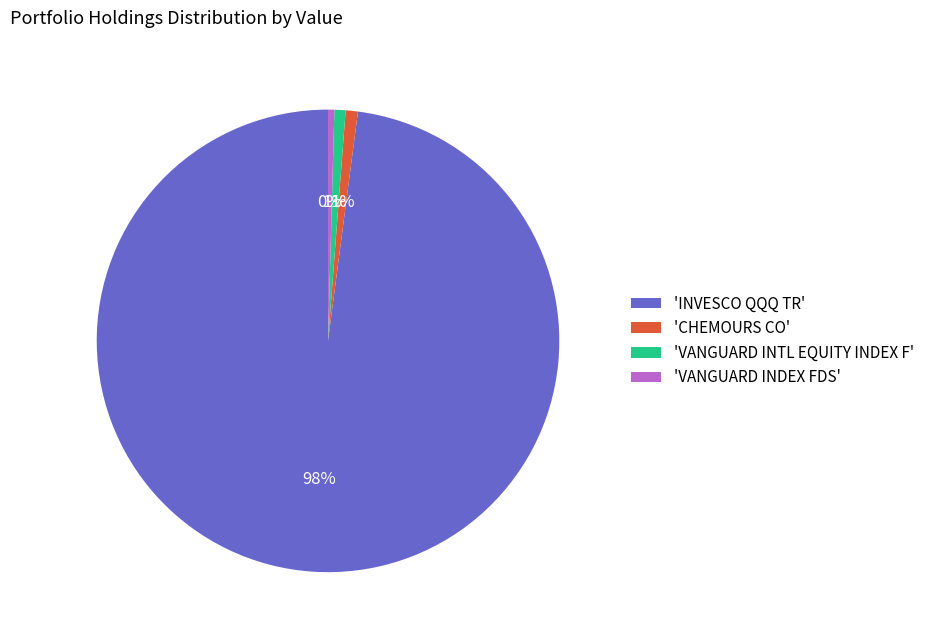

Is it true that 'VANGUARD INDEX FDS' is 10% of the pie?

False